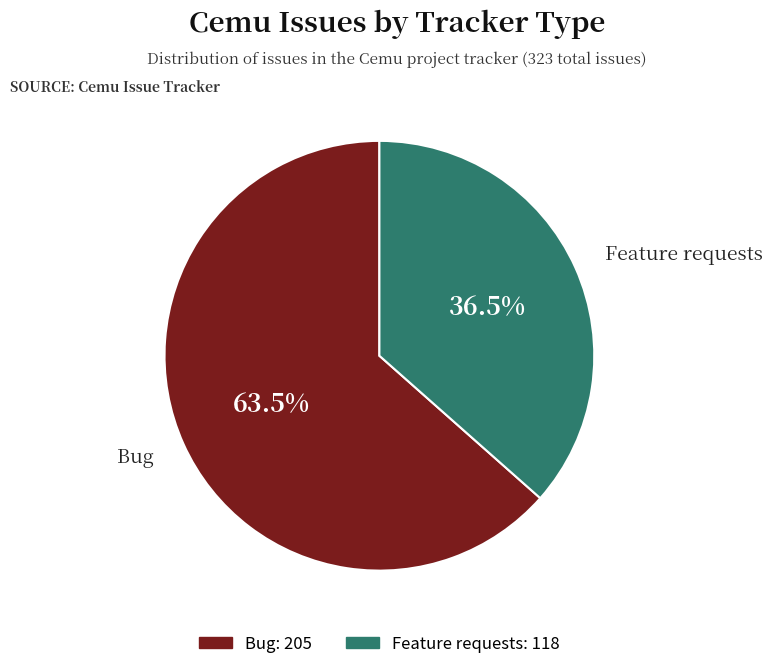

The Feature requests slice represents 48% of the pie. True or false?

False